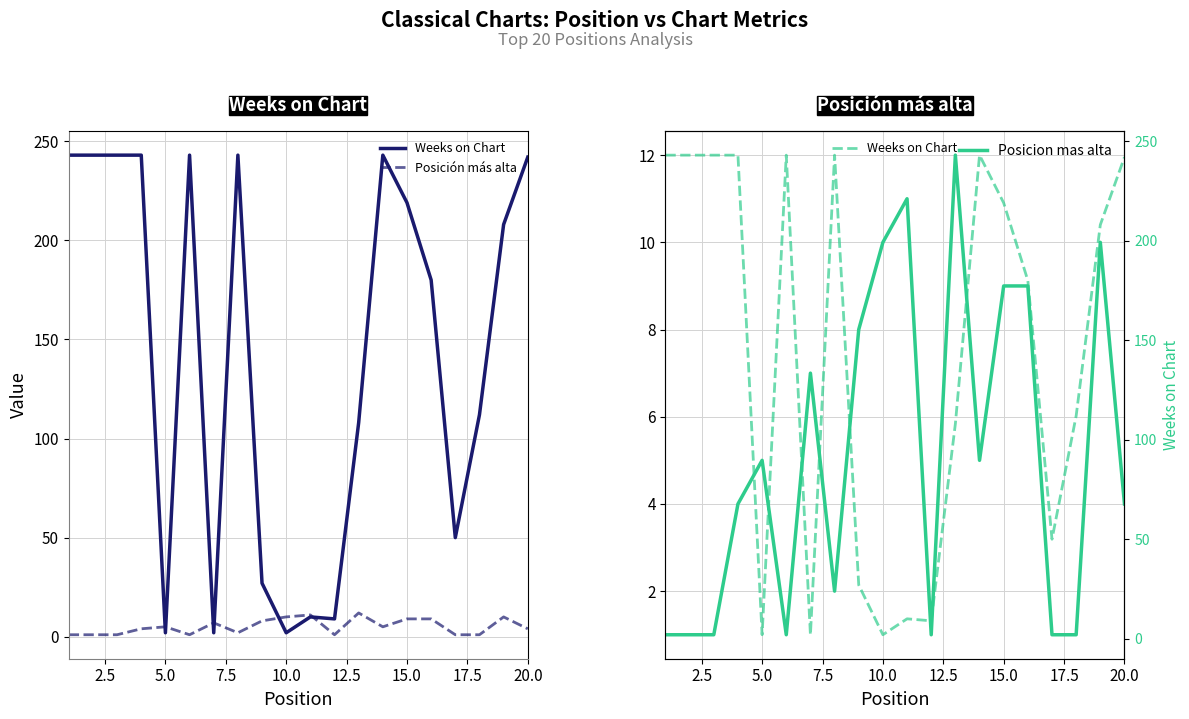

What is the average value of the Posición más alta series?

5